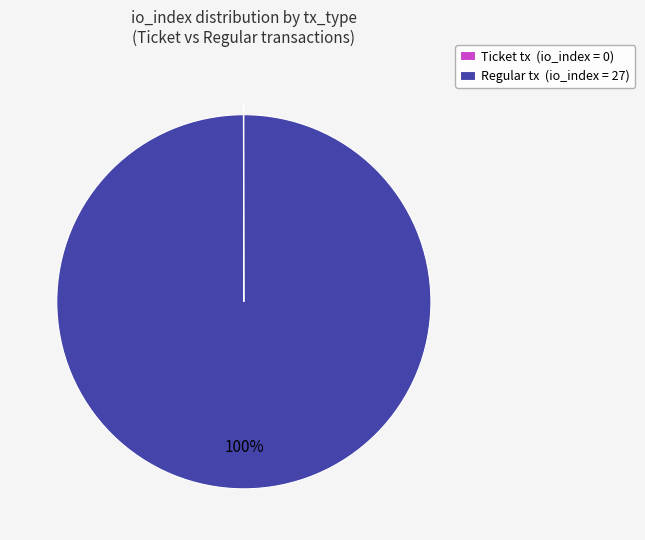

To the nearest percent, what portion does Regular tx (io_index = 27) represent?

100%